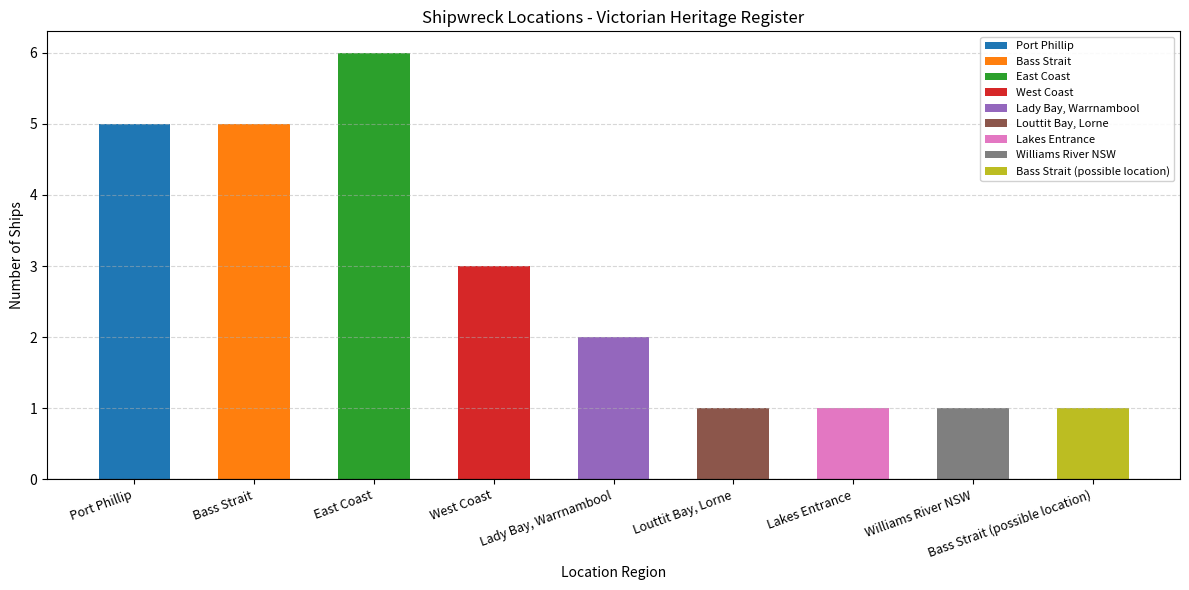

Read the value at Louttit Bay, Lorne.

1